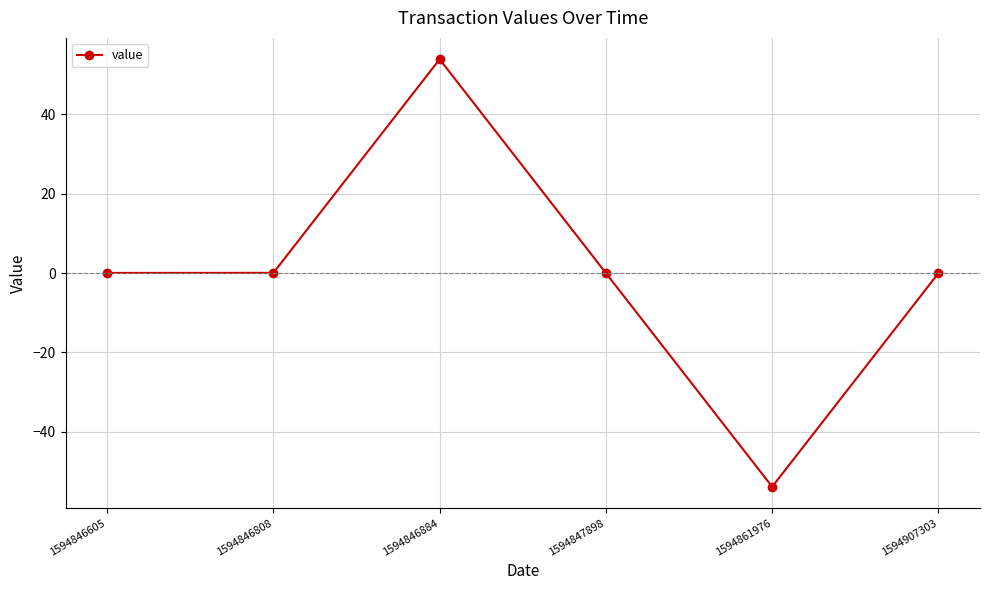

What is the difference between the maximum and minimum values?

107.7